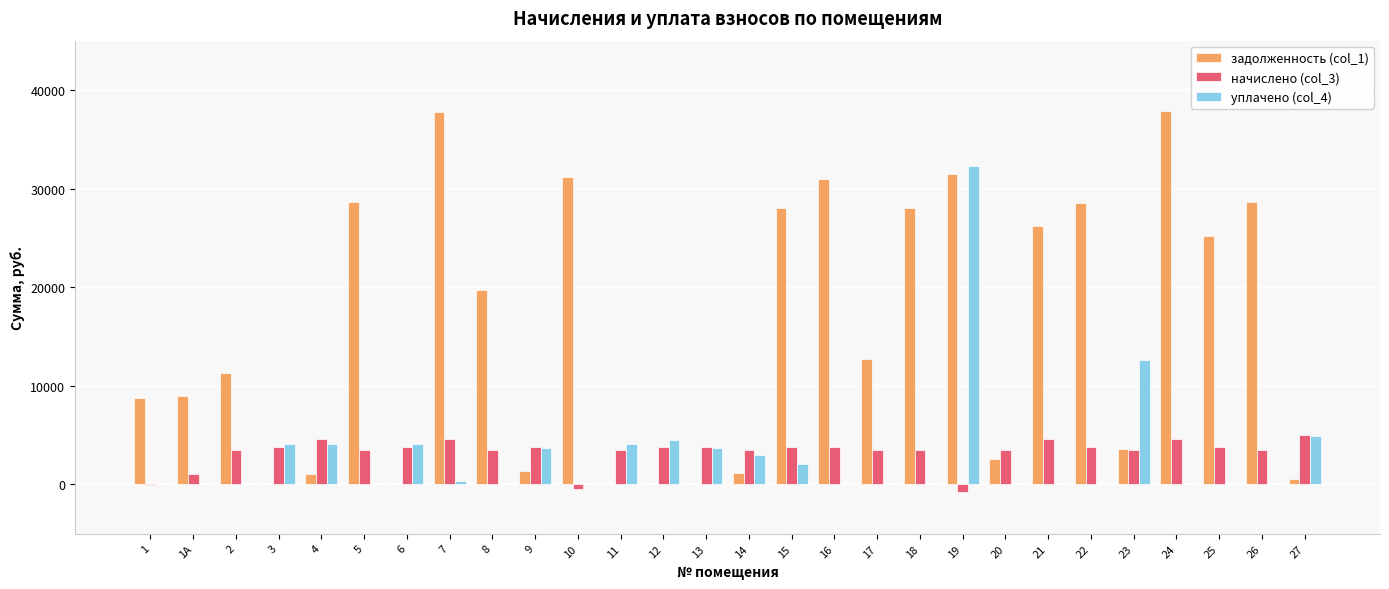

Is the value of начислено (col_3) at 1 greater than the value of задолженность (col_1) at 26?

No